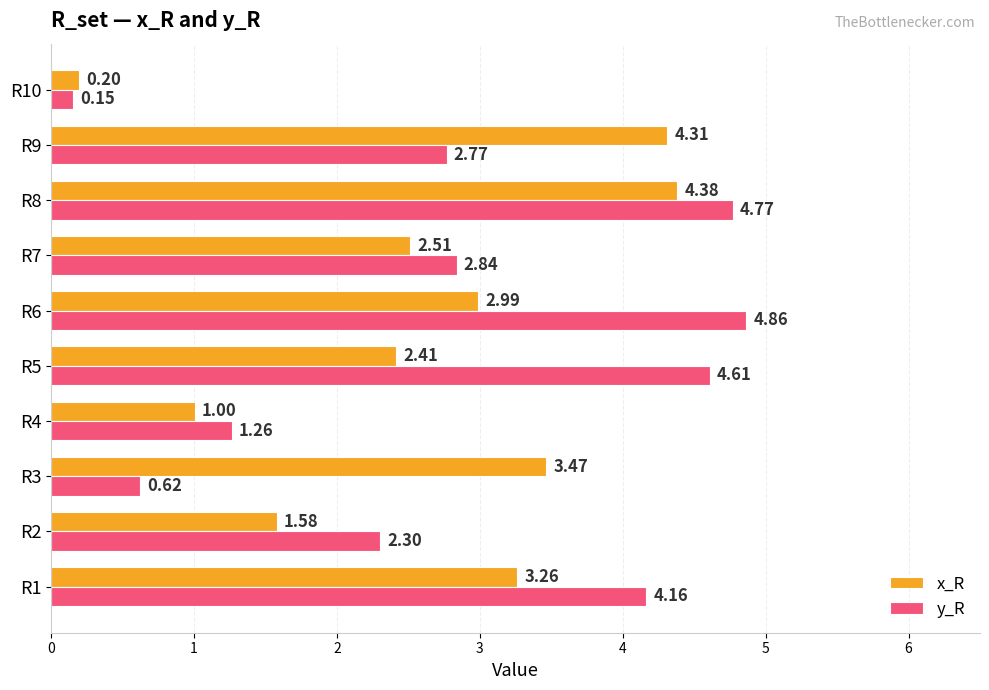

Which series has the largest total across all categories?

y_R